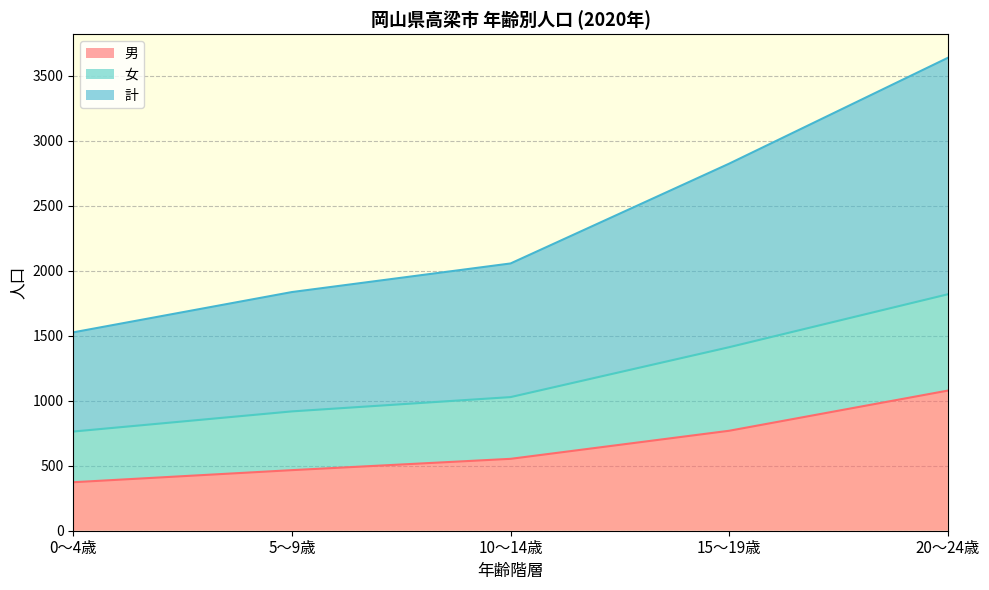

At 15～19歳, list the series in order from largest to smallest.

計, 女, 男